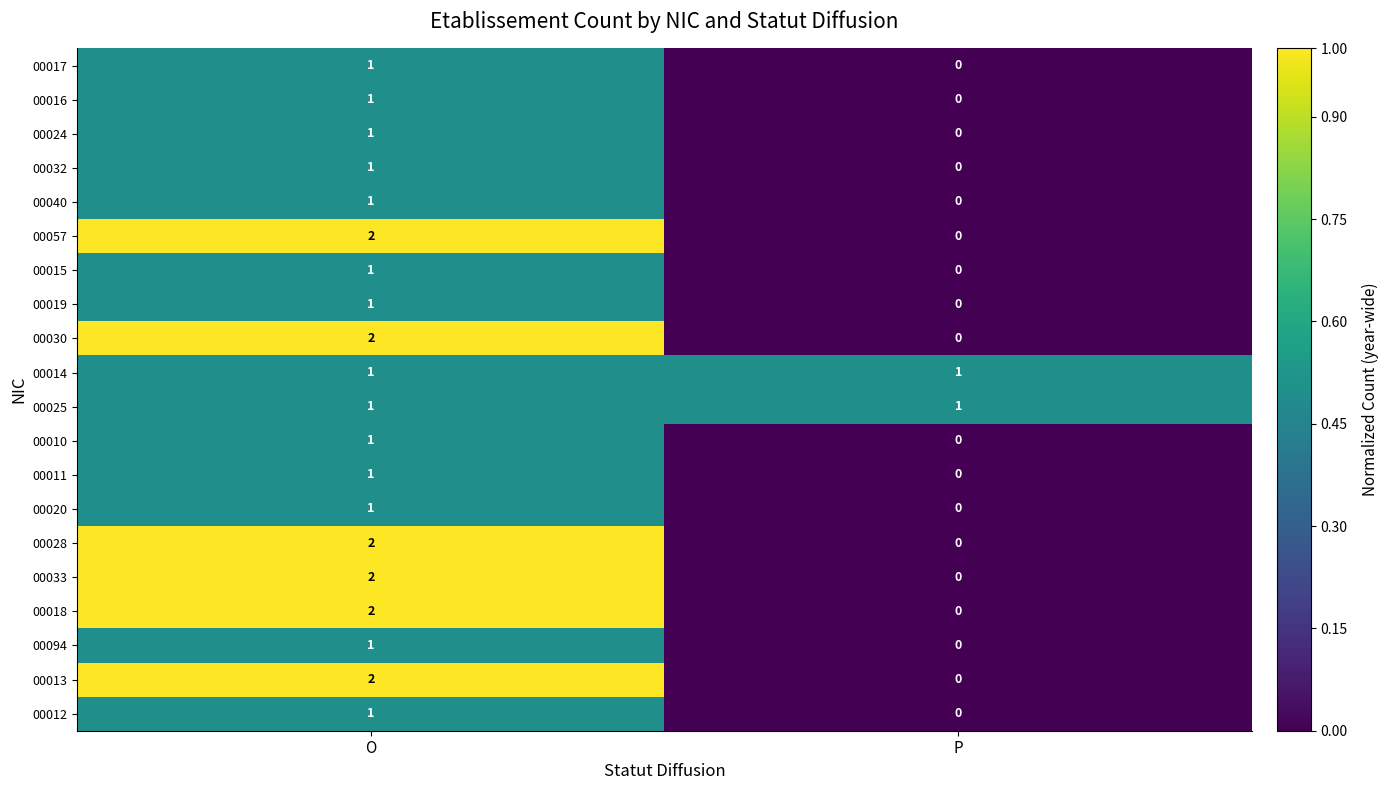

The 00032 series shows 1 at O. True or false?

True